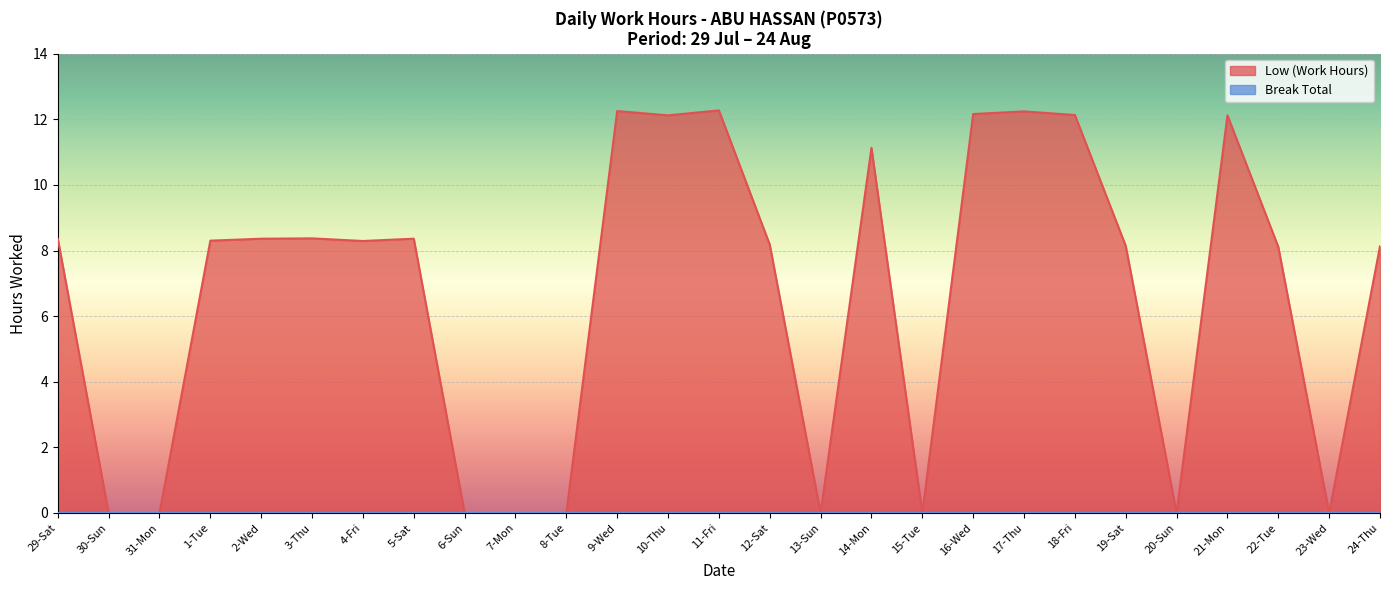

How many positive values are there?

18